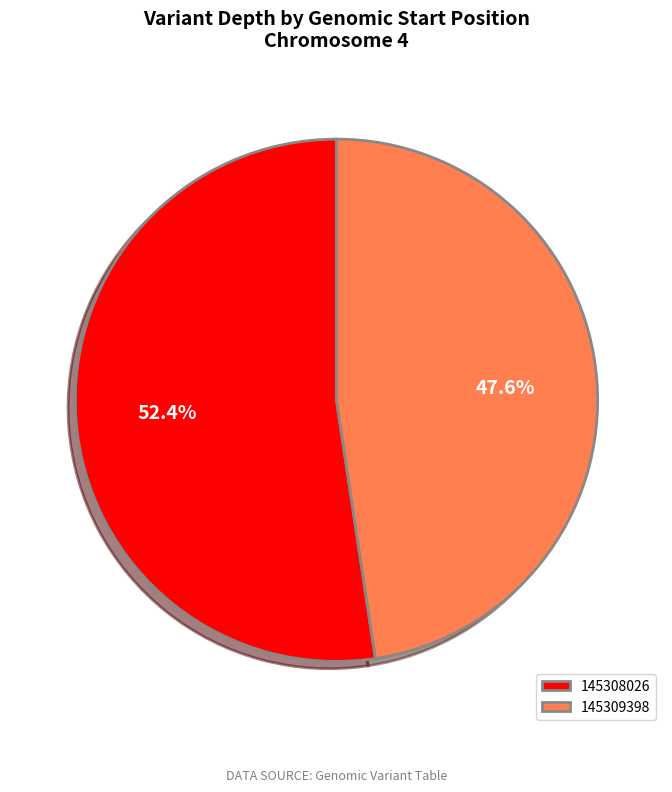

Rank the categories by value from lowest to highest.

145309398, 145308026